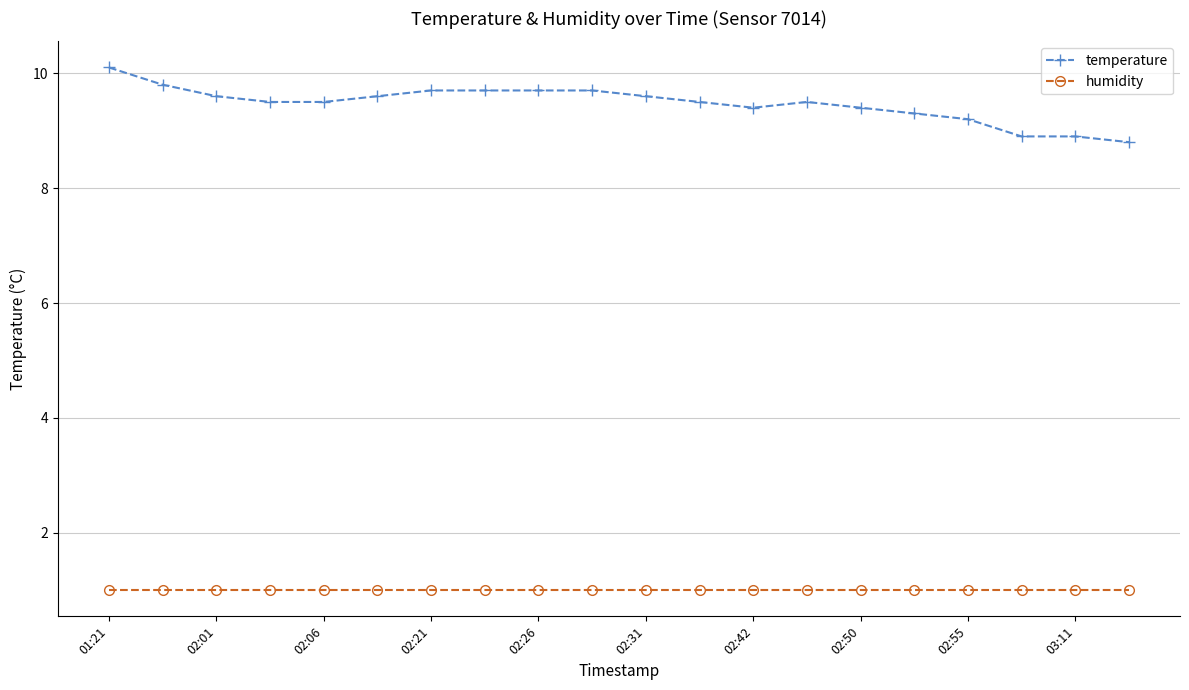

At how many categories does at least one series exceed 2?

20